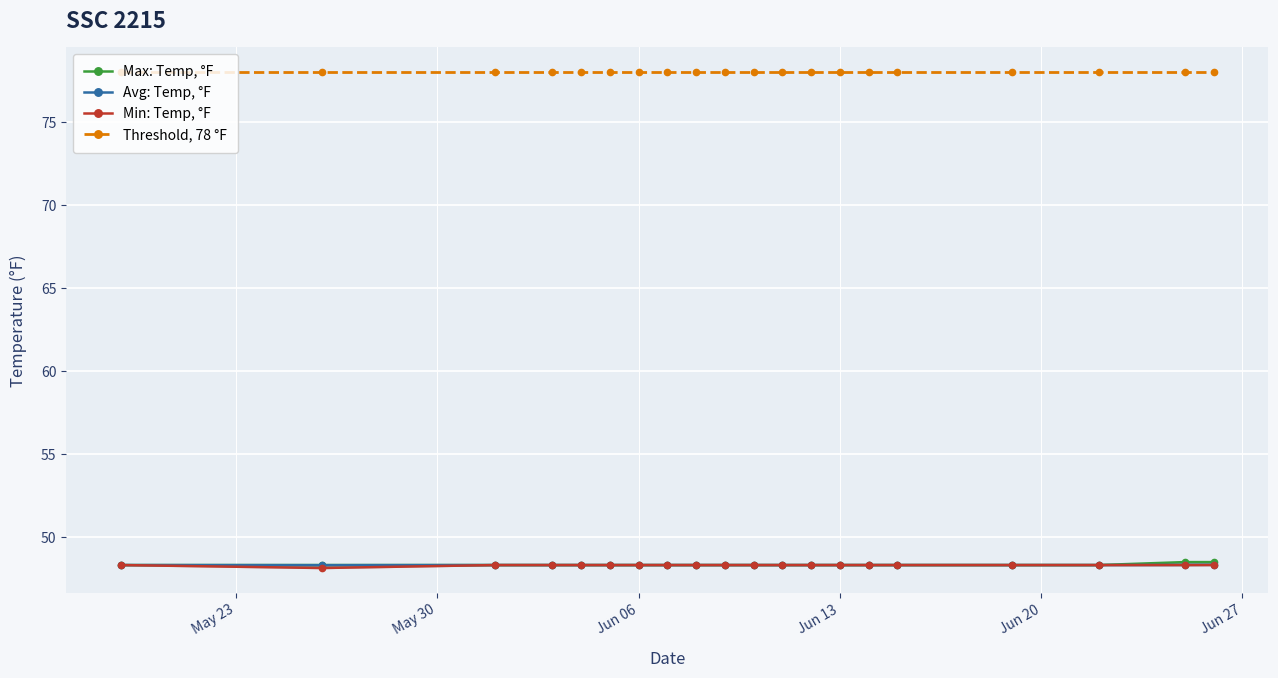

Is it true that Min: Temp, °F equals 29.5 at 9?

False